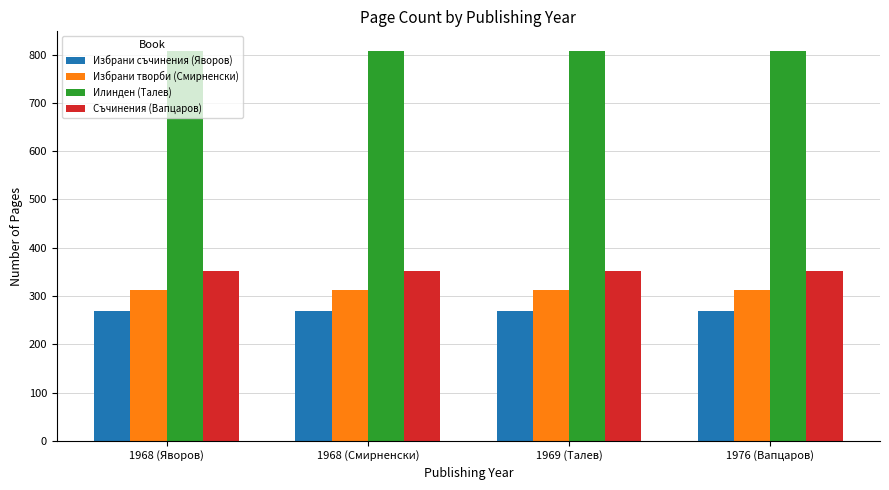

What is the label of the 2nd bar from the left?

1968 (Смирненски)